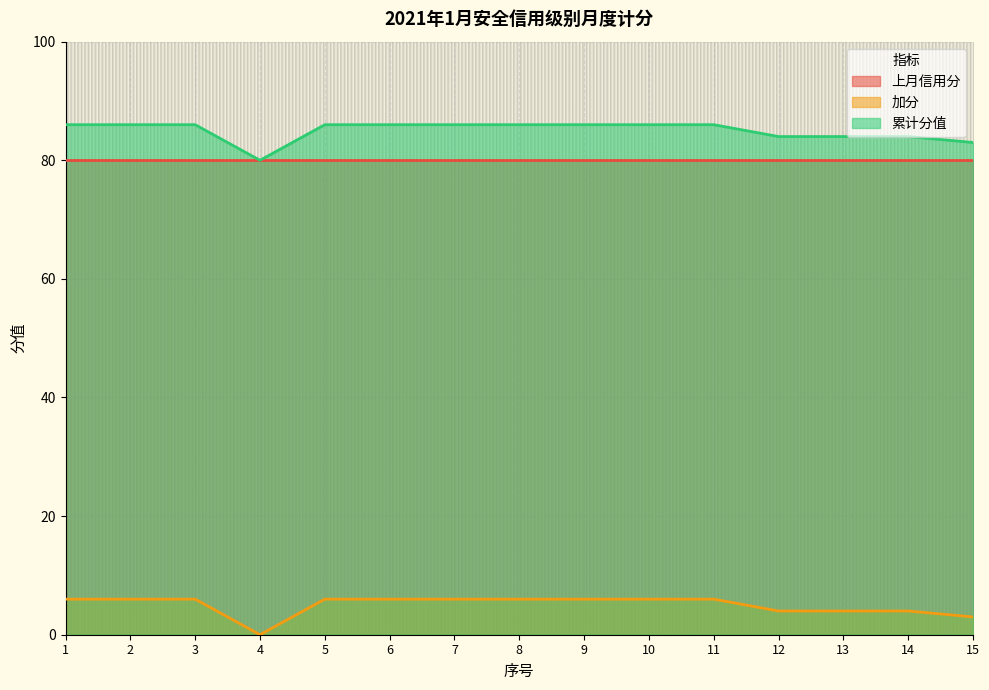

What is the difference between the maximum and minimum values in the 累计分值 series?

6